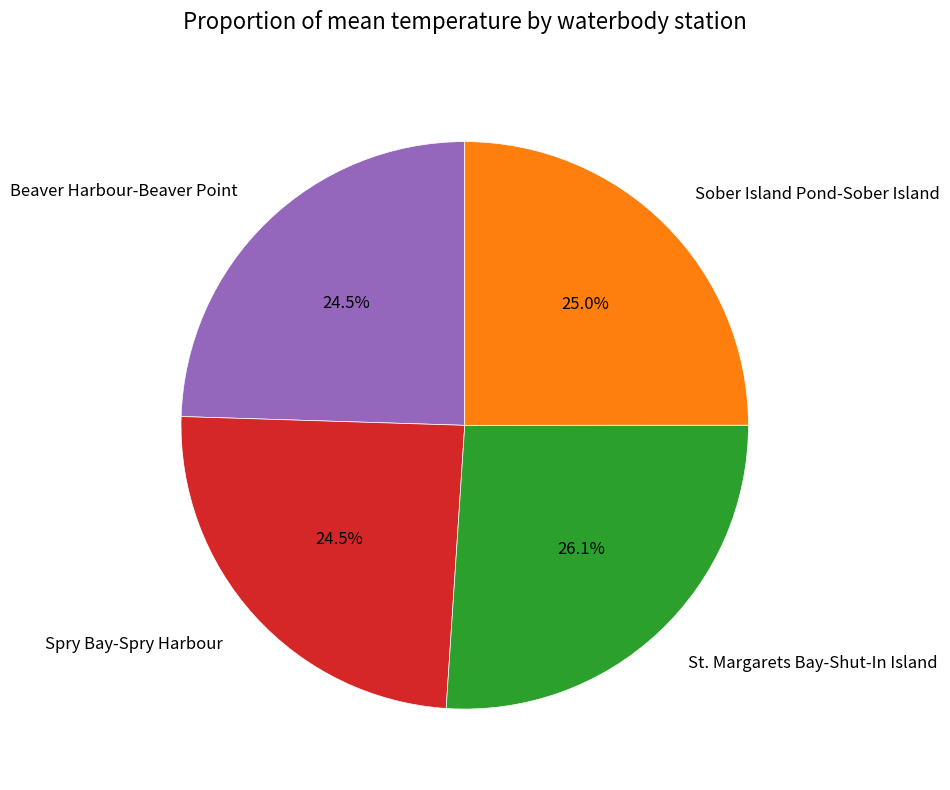

To the nearest percent, what percentage of the pie is St. Margarets Bay-Shut-In Island?

26%